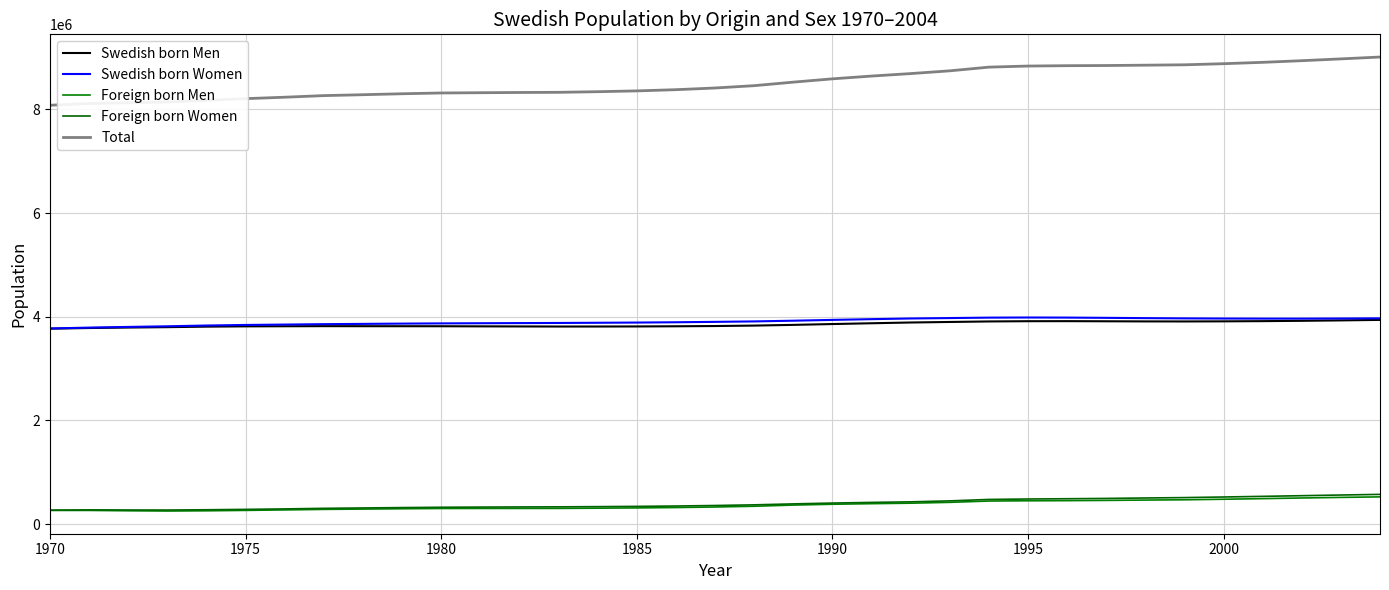

What is the greatest value displayed?

9011392